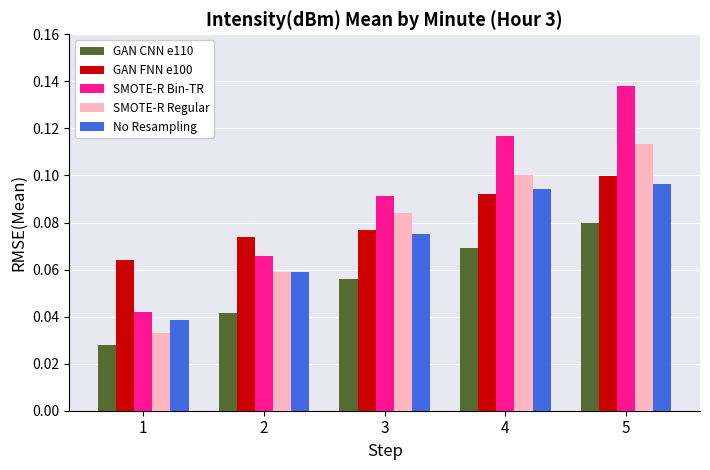

How many No Resampling values are between 0 and 1?

5